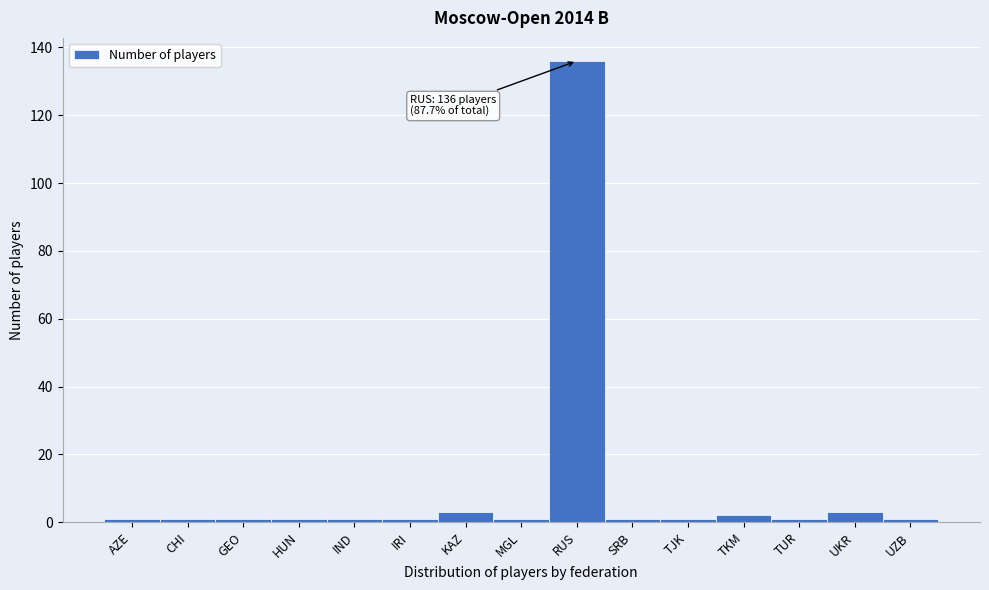

Reading left to right, what are all the values shown in this chart?

AZE=1	CHI=1	GEO=1	HUN=1	IND=1	IRI=1	KAZ=3	MGL=1	RUS=136	SRB=1	TJK=1	TKM=2	TUR=1	UKR=3	UZB=1